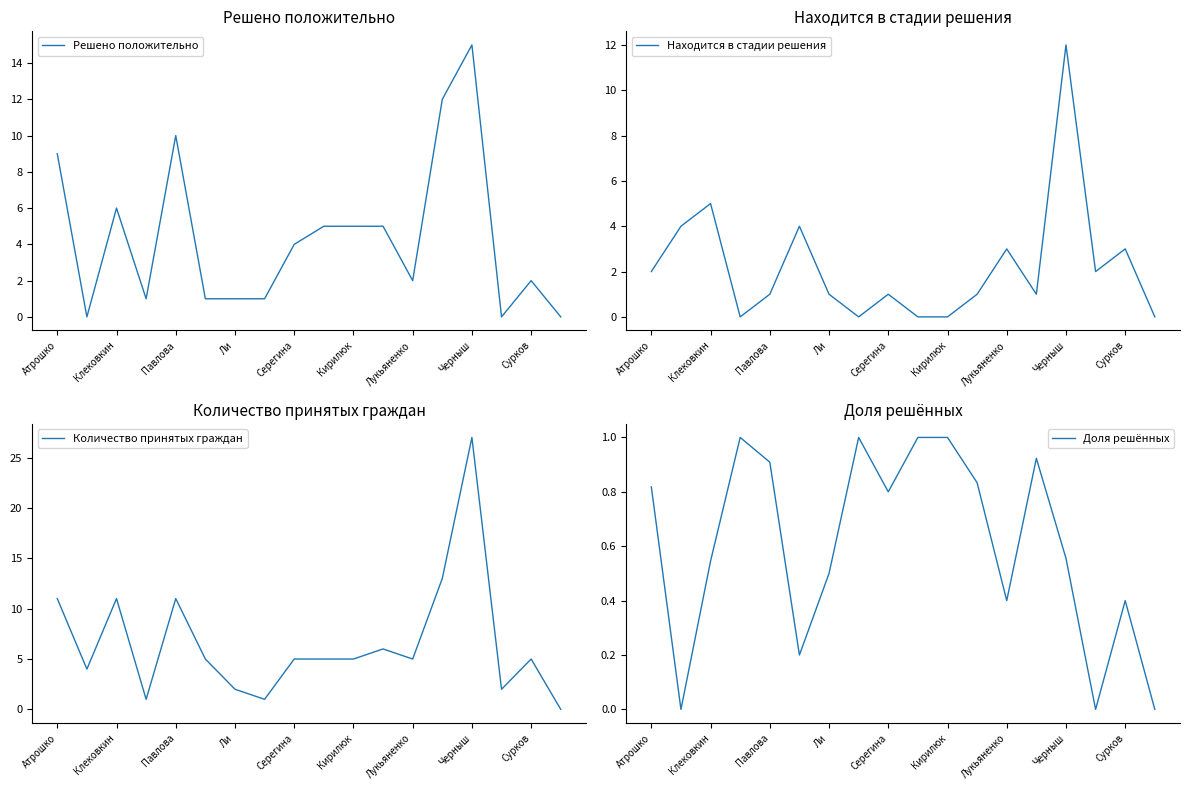

True or false: Доля решённых has a value of 0.8 at Атрошко.

True